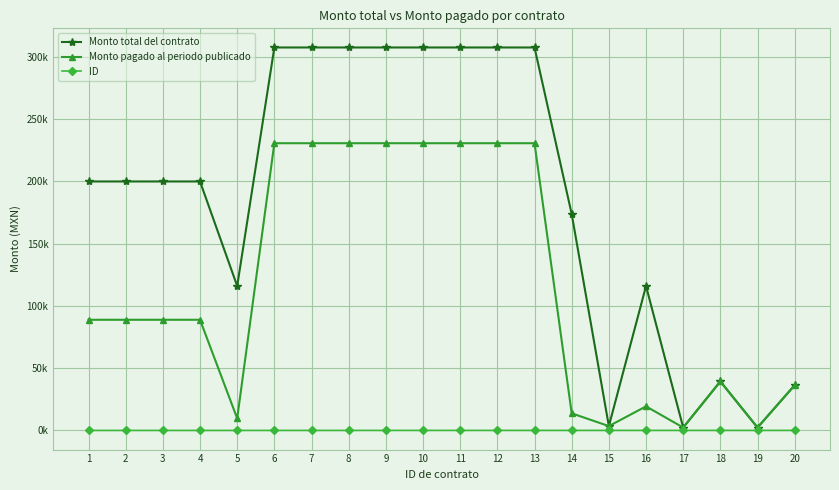

List the series in order of their overall mean, lowest first.

ID, Monto pagado al periodo publicado, Monto total del contrato